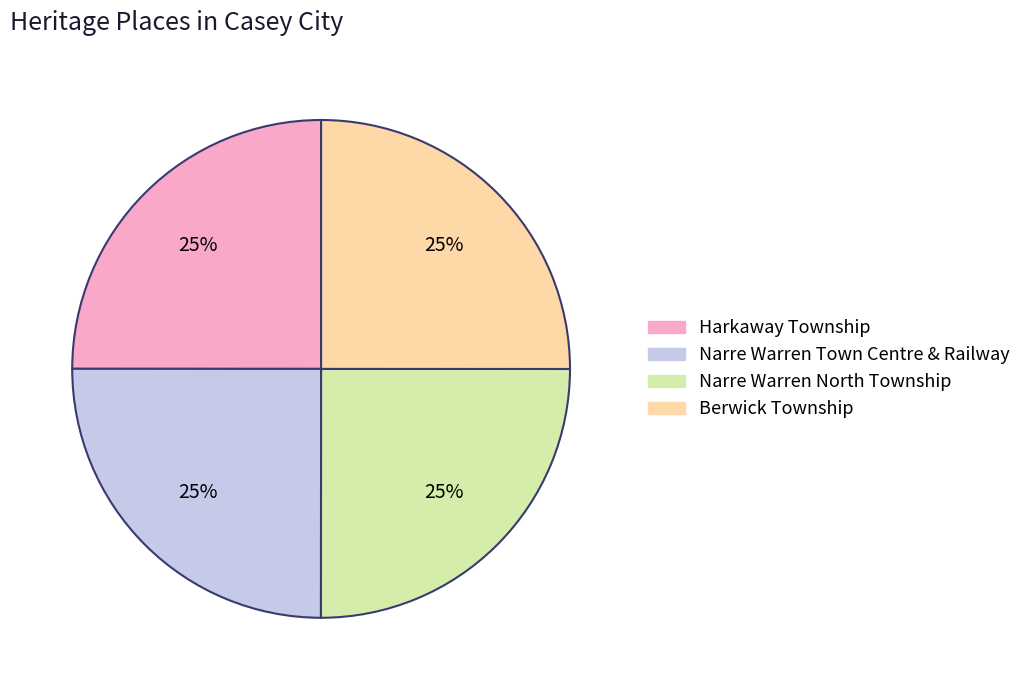

To the nearest percent, what portion does Harkaway Township represent?

25%